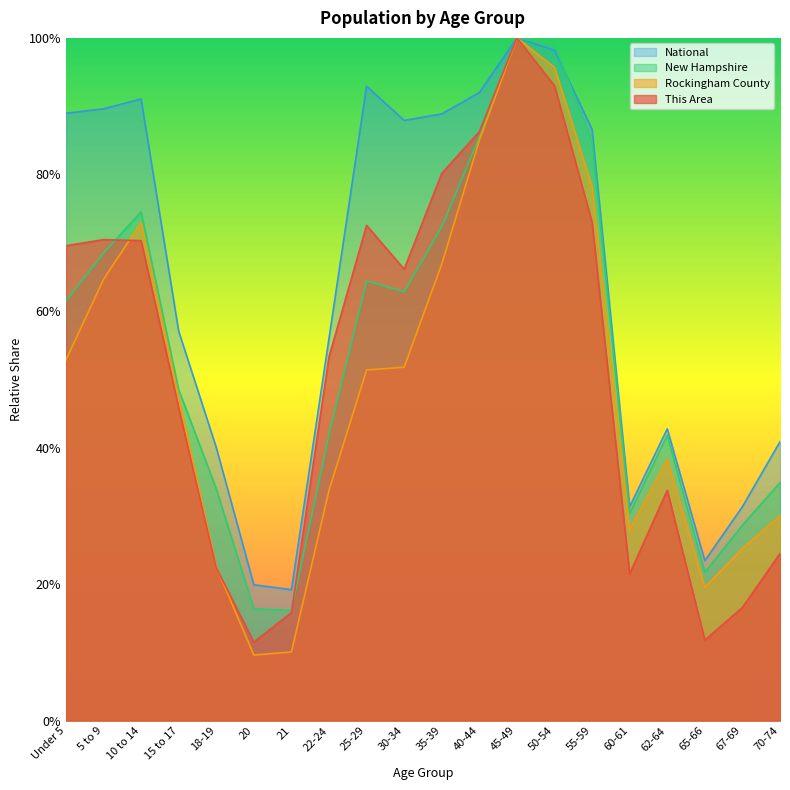

What is the difference between the maximum and minimum values in the National series?

0.8